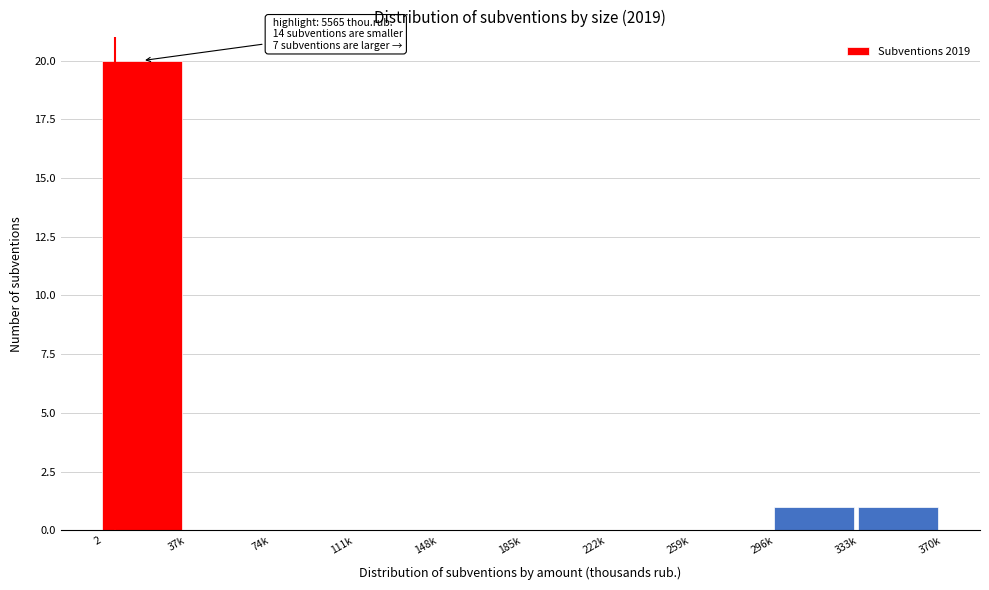

Reading right to left, what are all the values shown in this chart?

333k=1	296k=1	259k=0	222k=0	185k=0	148k=0	111k=0	74k=0	37k=0	2=20